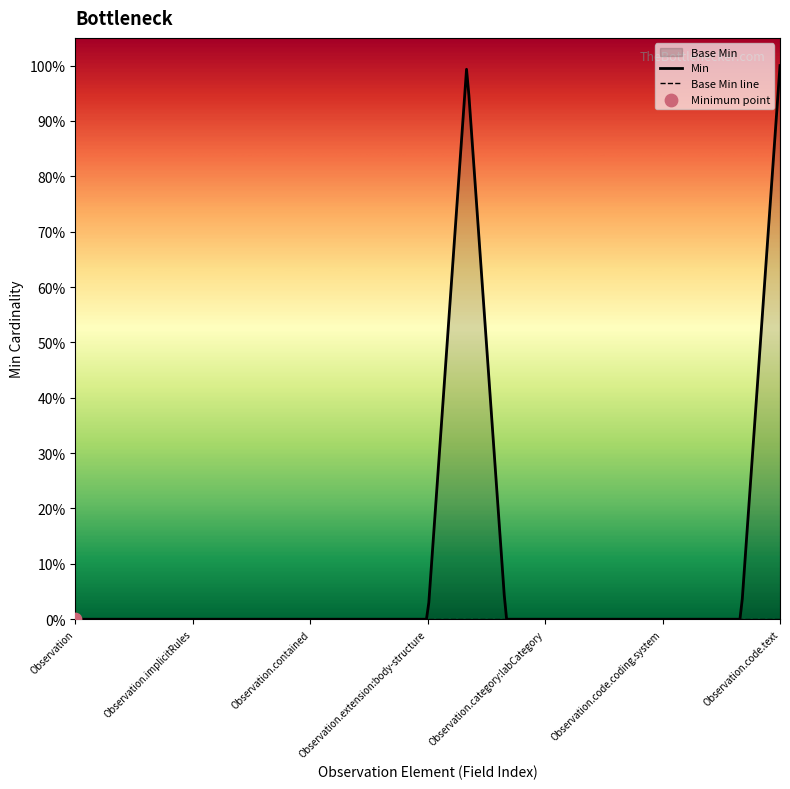

Which series reaches the minimum Y coordinate?

Base Min